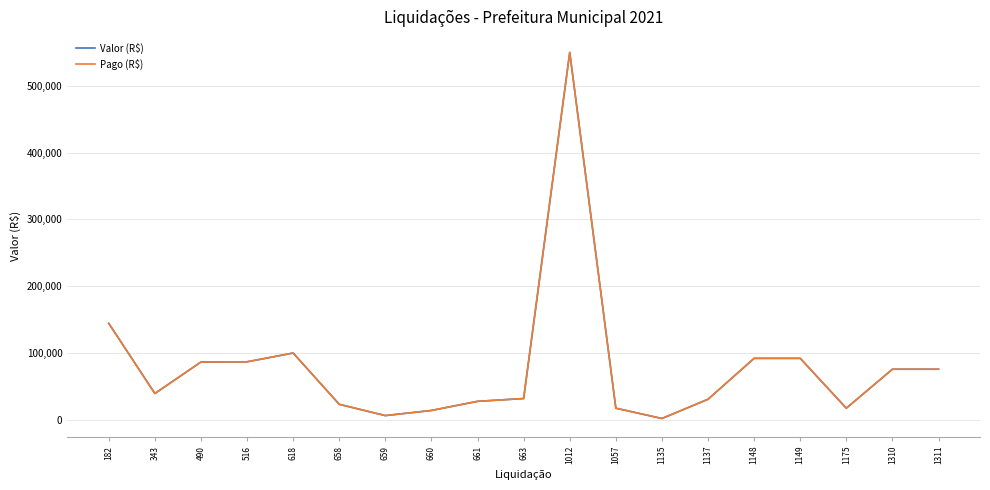

At how many categories does at least one series exceed 116393?

2